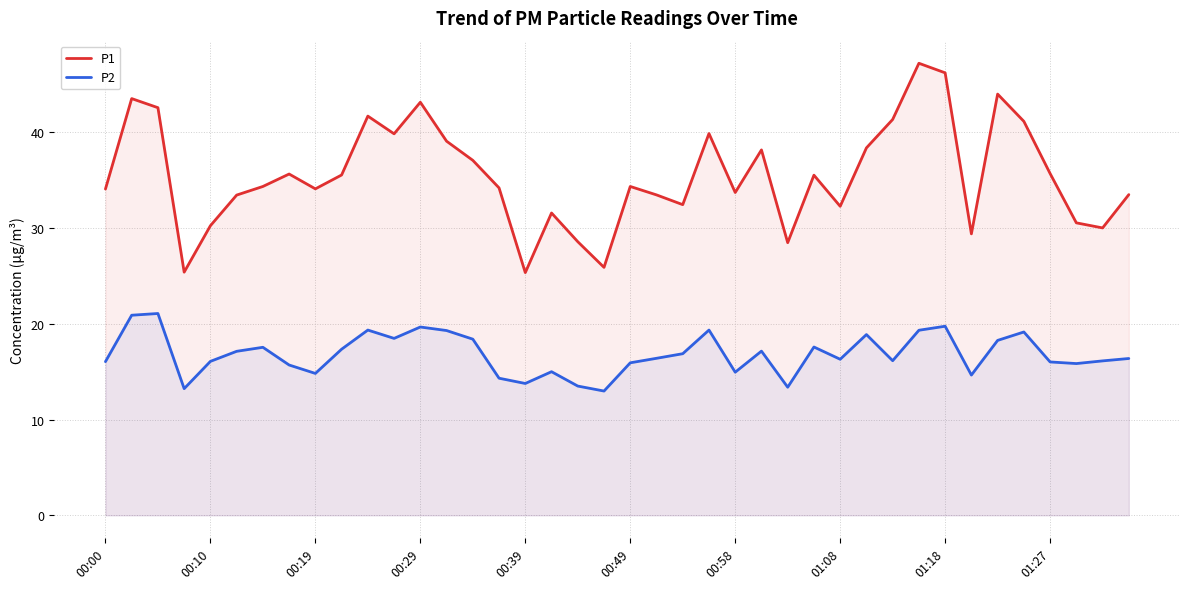

What is the greatest value displayed?

47.2